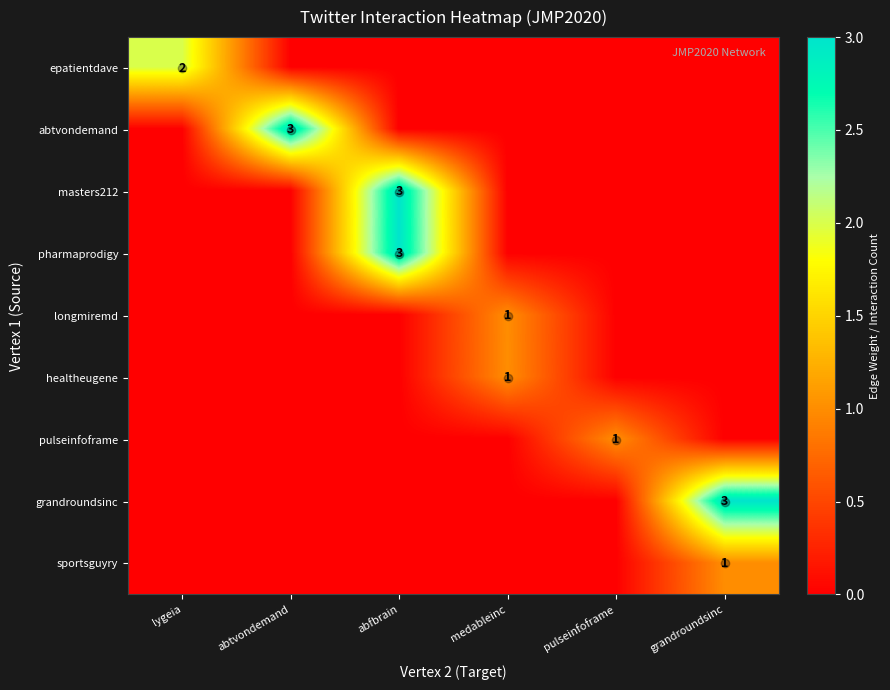

Which has a higher value, grandroundsinc or abtvondemand?

grandroundsinc